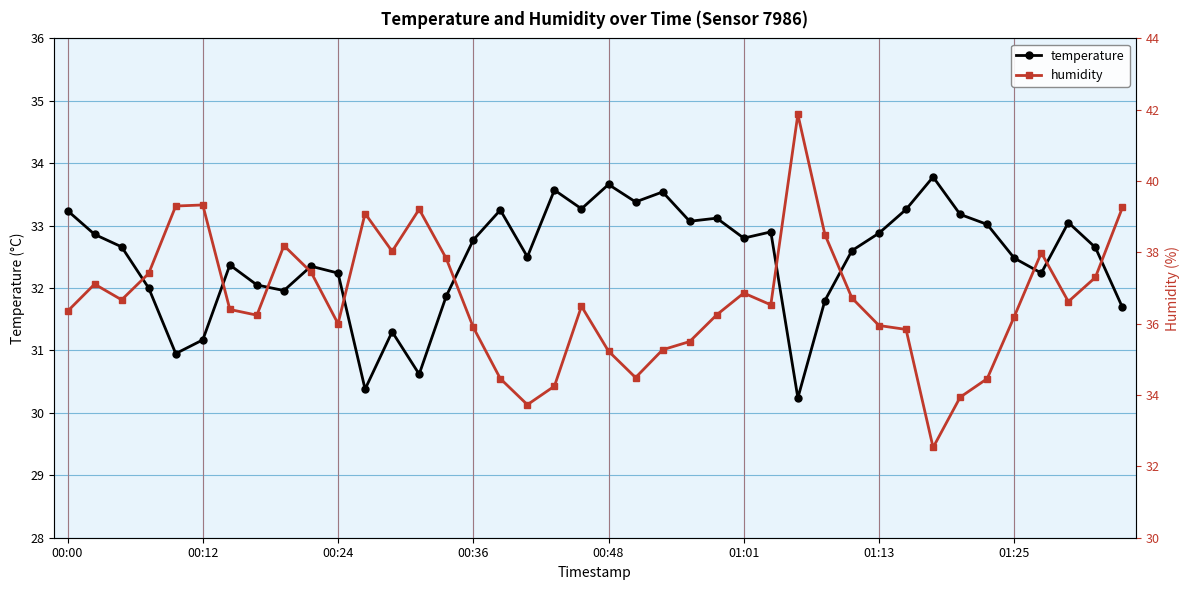

How many times do humidity and temperature cross each other?

2